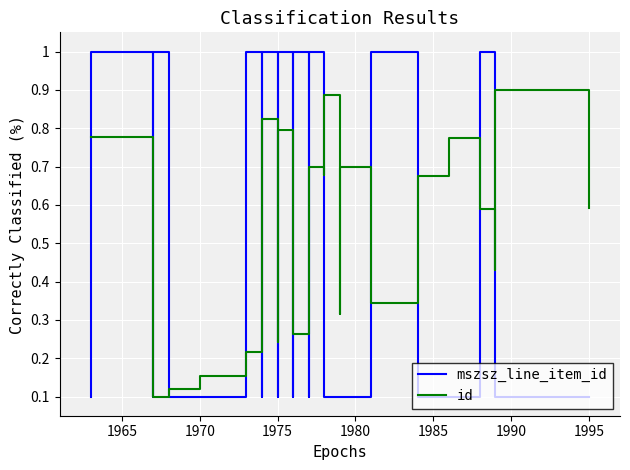

True or false: mszsz_line_item_id has a value of 0.3 at 24.

False